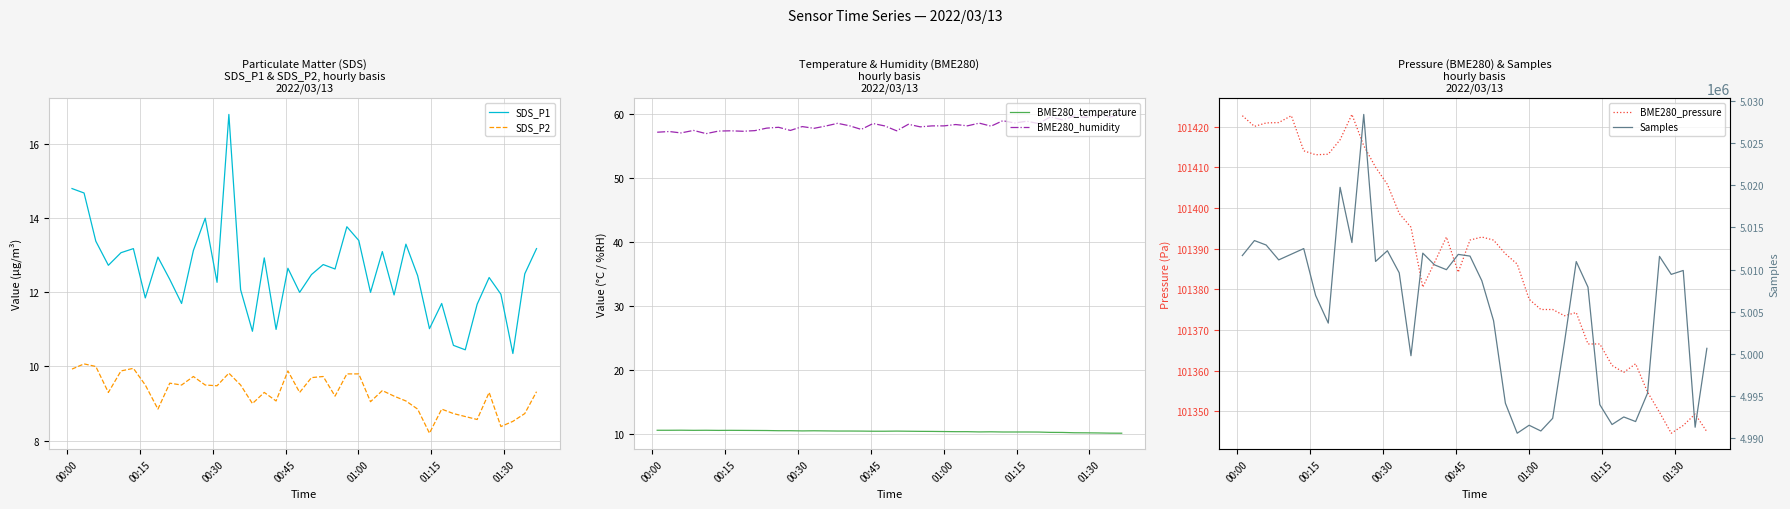

True or false: BME280_humidity and BME280_temperature cross at least once.

False